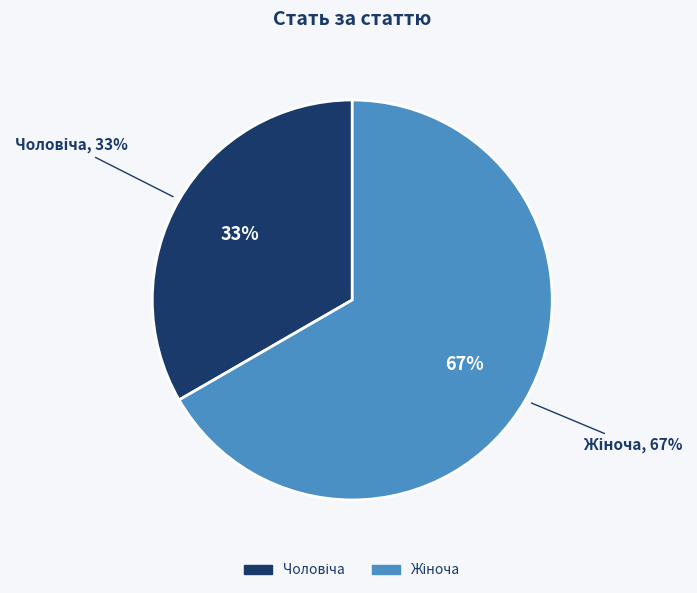

How much of the chart is everything except Жіноча?

33.3%